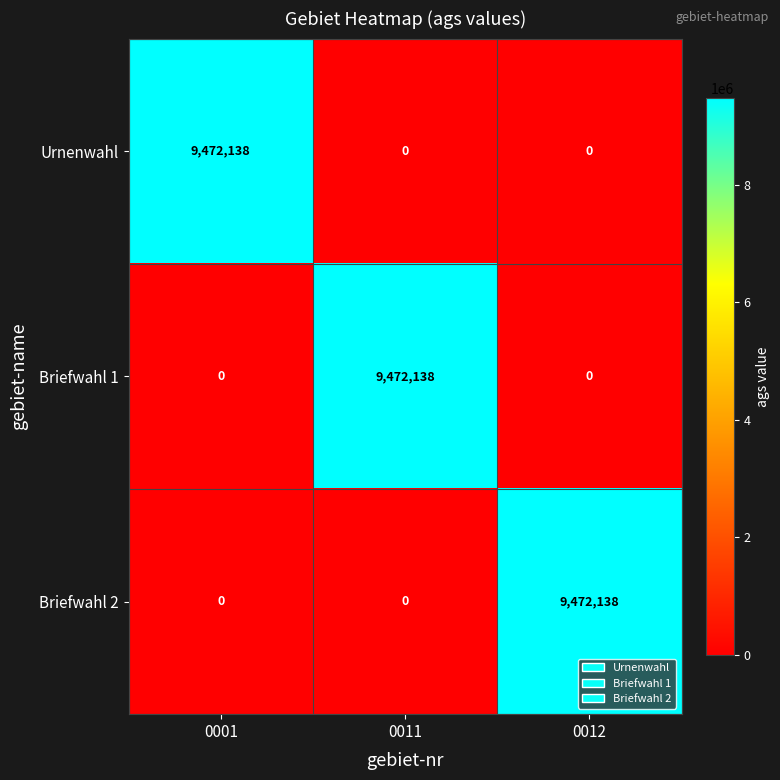

What is the highest value of the Urnenwahl series?

9472138